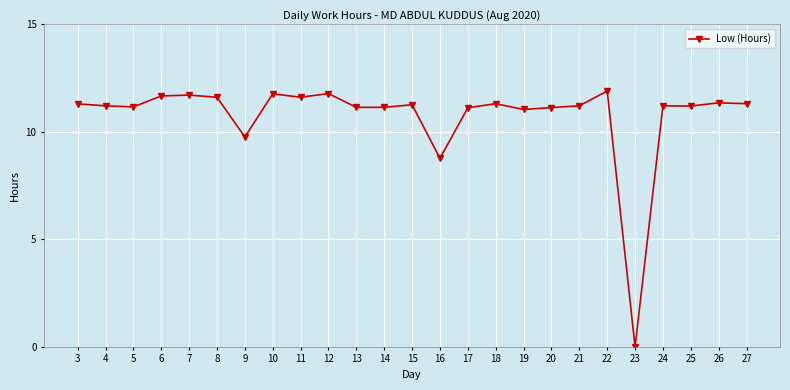

What is the average value?

10.7